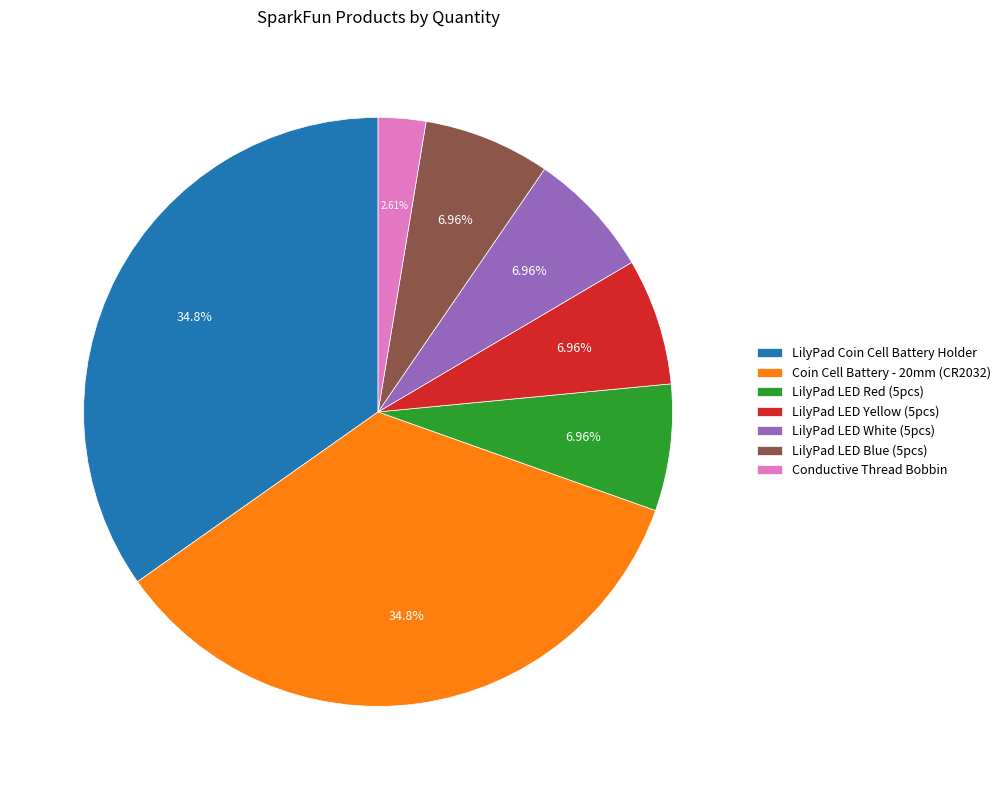

Is there any slice that represents more than half of the pie?

No